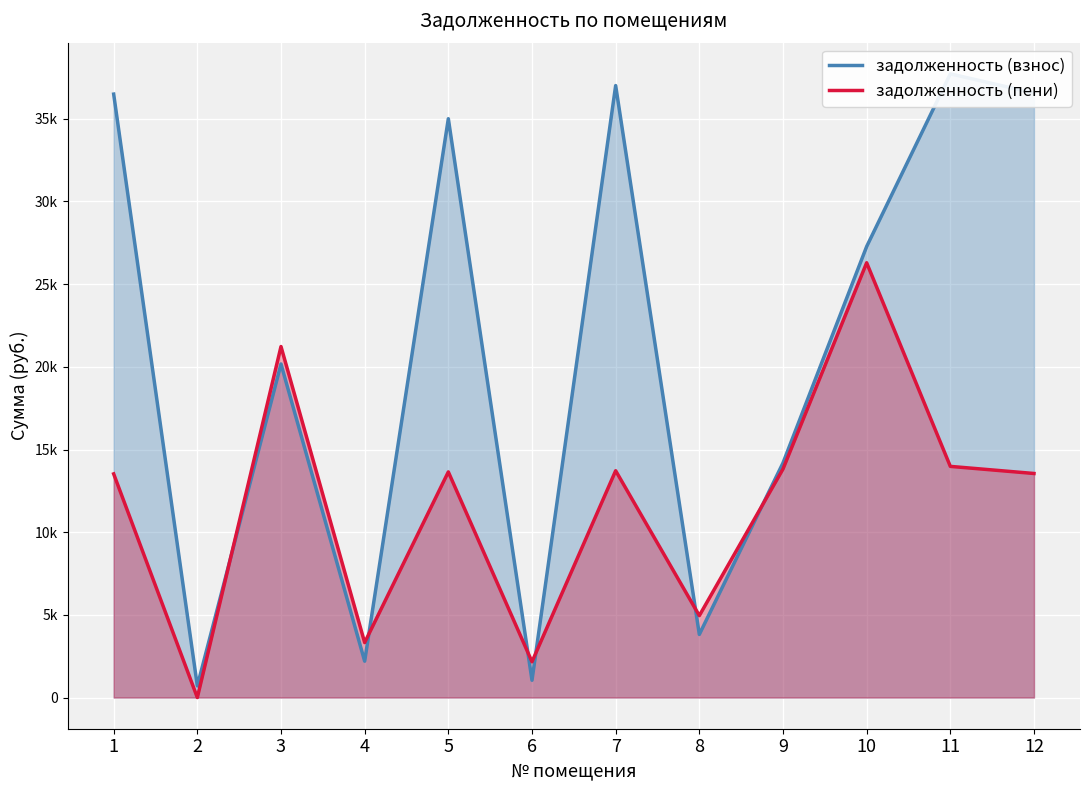

At which label does задолженность (взнос) reach its minimum?

2